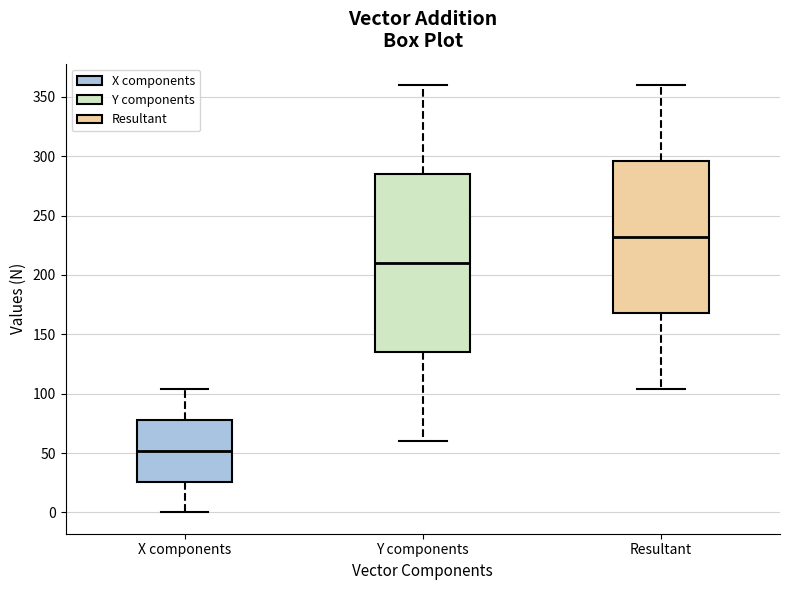

Comparing the boxes themselves (not the whiskers), which one is the tallest?

Y components